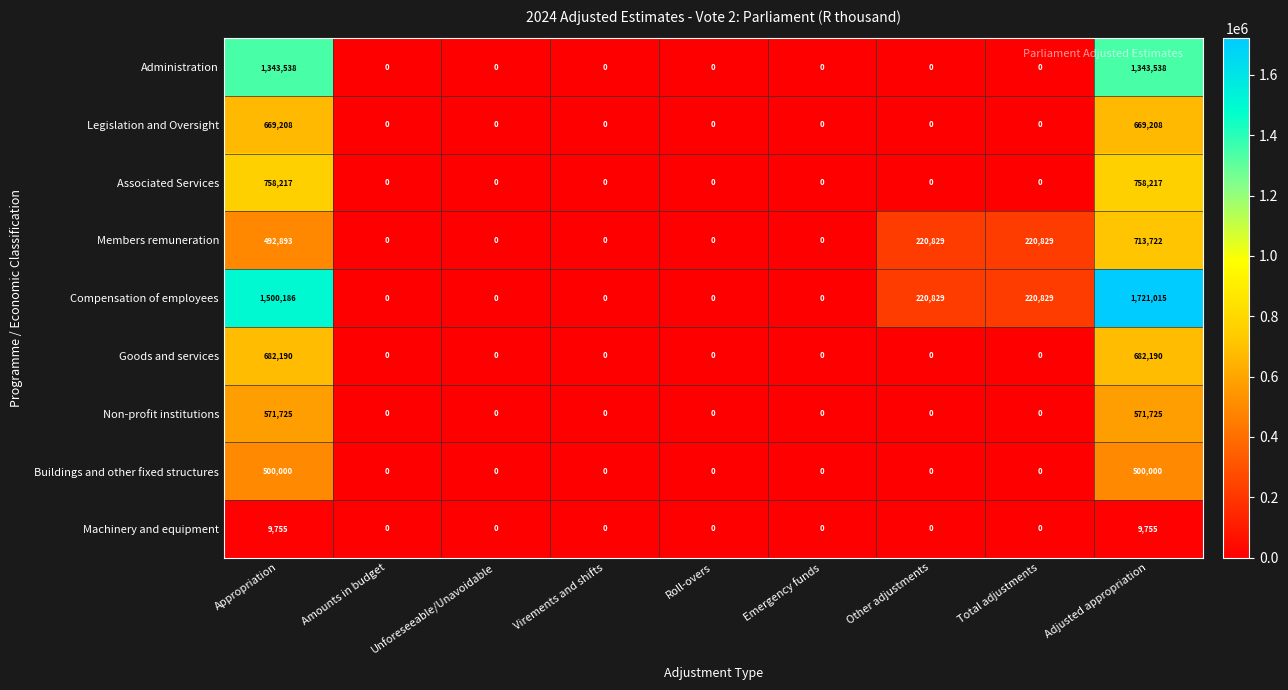

What is the difference between the maximum and minimum values in the Legislation and Oversight series?

669208